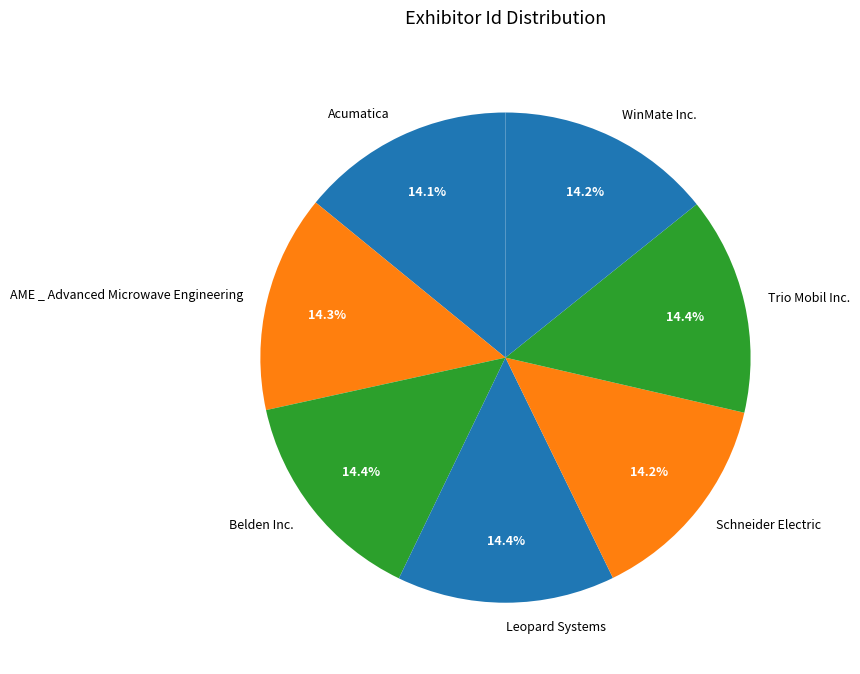

What is the ratio of the value at Acumatica to the value at AME _ Advanced Microwave Engineering?

1.0